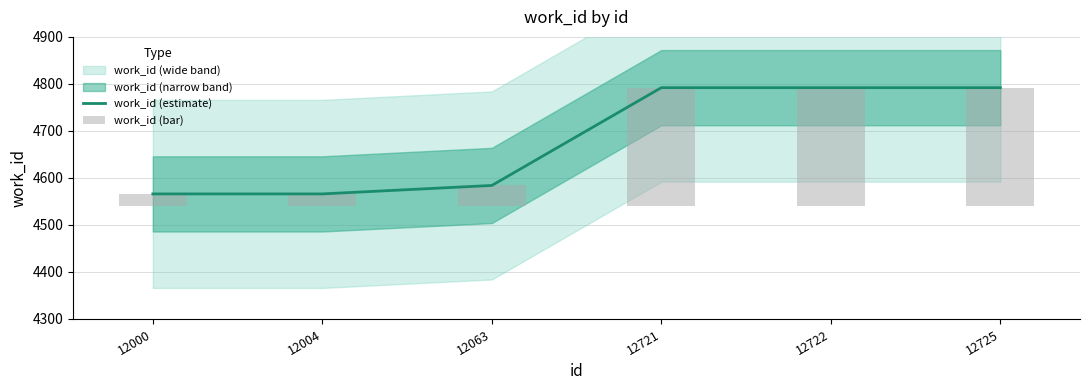

True or false: work_id (bar) has a value of 252 at 12722.

True